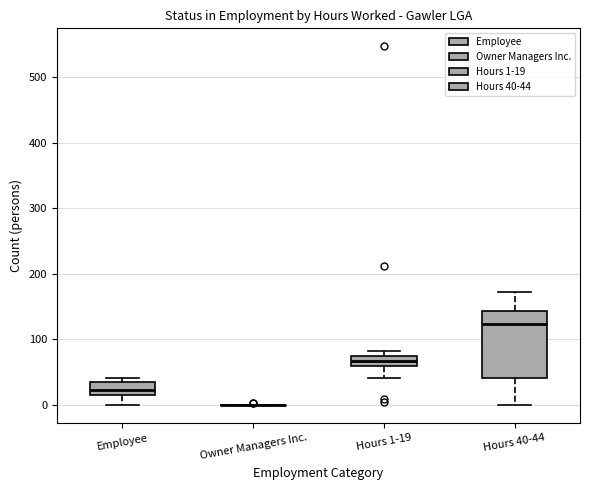

Reading left to right, transcribe this box plot: for each box, give where its median line is, the range the box spans, and where its two whiskers end, as read against the y-axis. The values are not printed on the chart, so give them approximately, as read against the axis.

Employee: median 20 (inside the box), box 20 to 40, whiskers 0 to 40 (just above the box's upper edge)
Owner Managers Inc.: box collapsed to a line at 0, whiskers 0 to 0
Hours 1-19: median 70, box 60 to 80, whiskers 40 to 80 (just above the box's upper edge)
Hours 40-44: median 120, box 40 to 140, whiskers 0 to 170